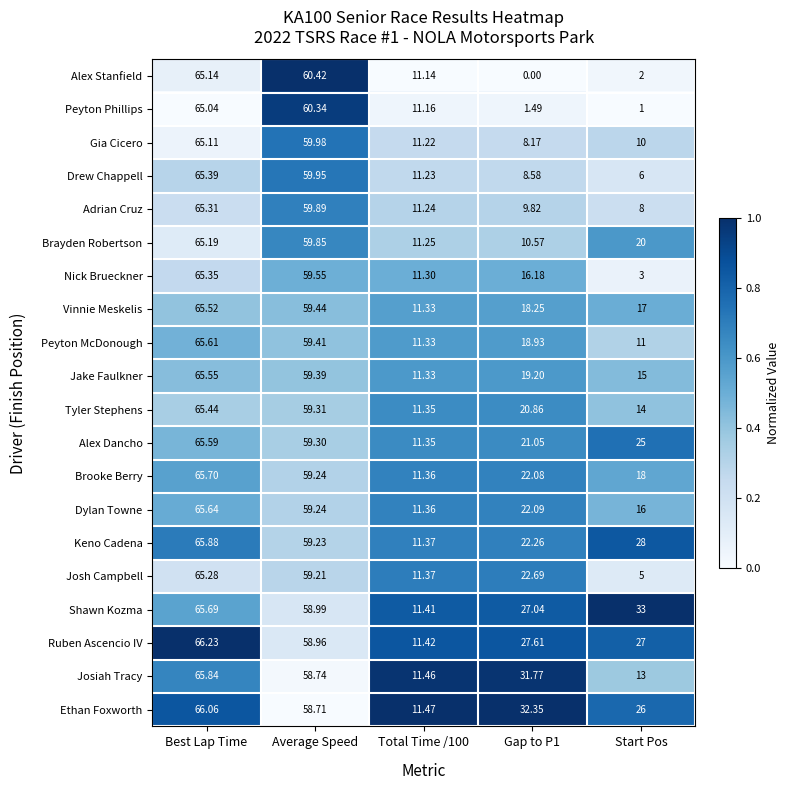

What is the total value across all series at Gap to P1?

361.0